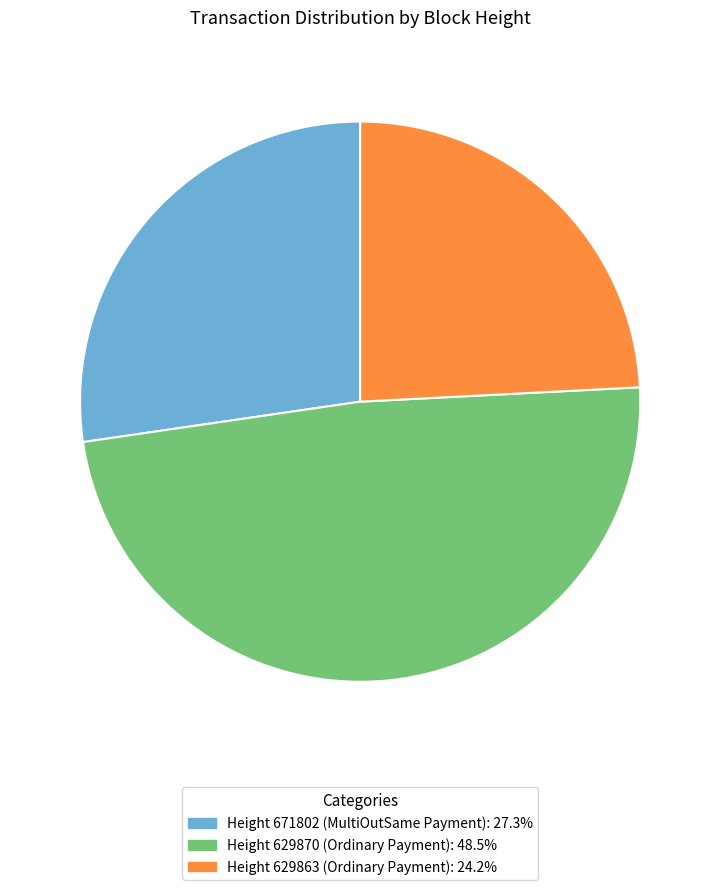

Does any single category account for the majority?

No